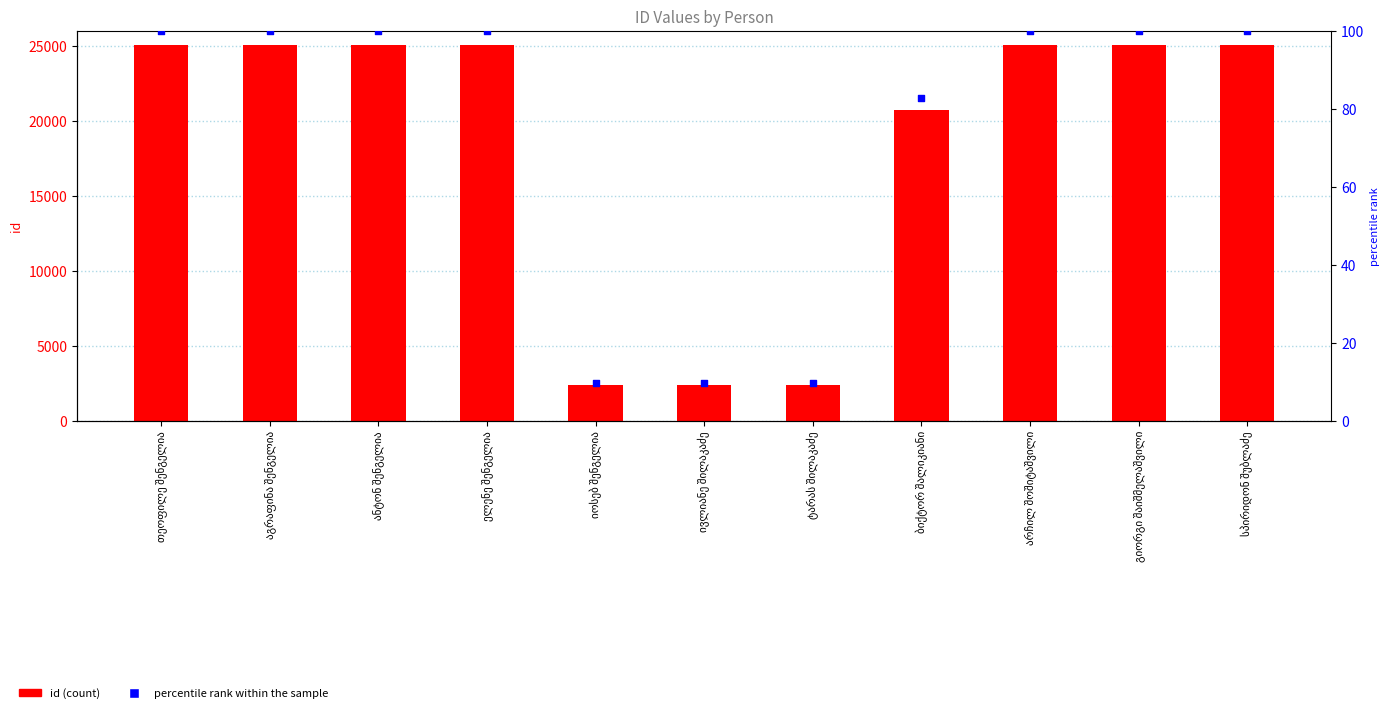

Is the value of percentile rank within the sample at აგრაფინა შენგელია greater than the value of id at არჩილ შოშიტაშვილი?

No